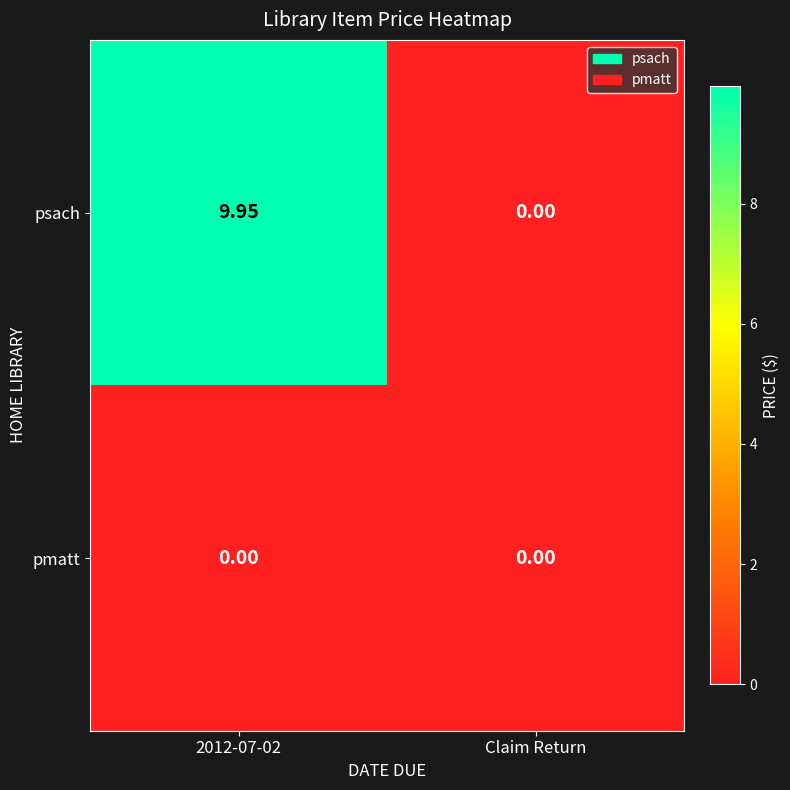

Rank the series by their maximum value, from lowest to highest.

pmatt, psach